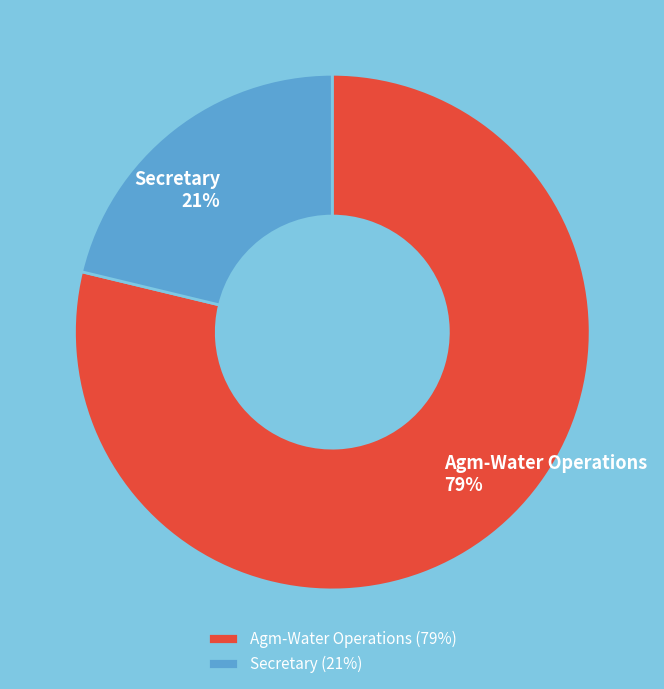

Which category accounts for the majority?

Agm-Water Operations